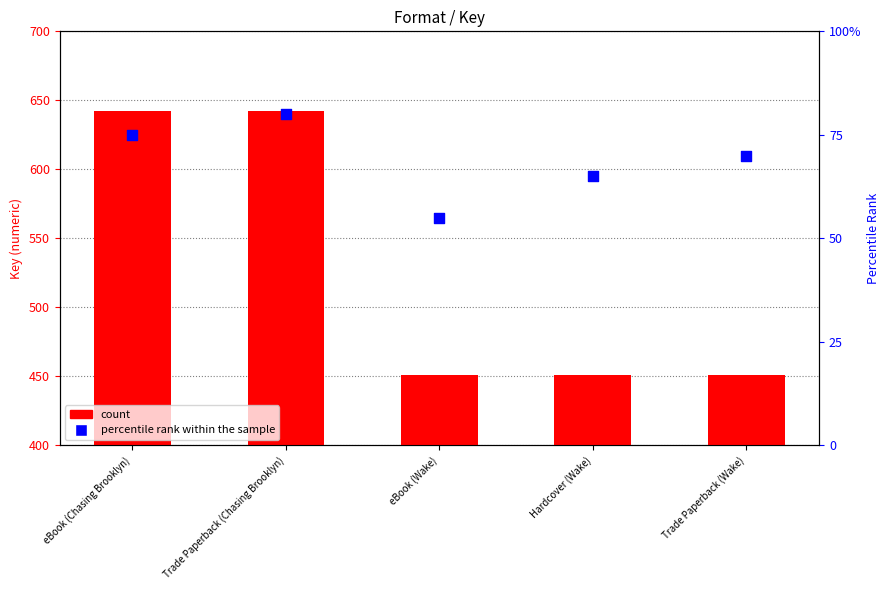

Which series reaches the minimum Y coordinate?

percentile rank within the sample